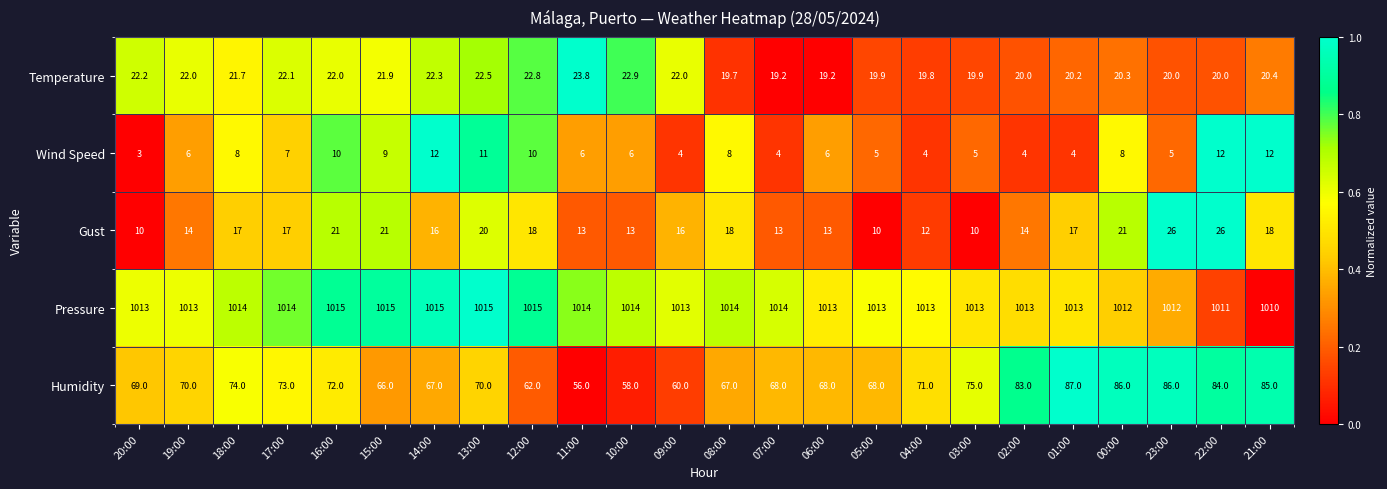

At 02:00, list the series in order from largest to smallest.

Pressure, Humidity, Temperature, Gust, Wind Speed